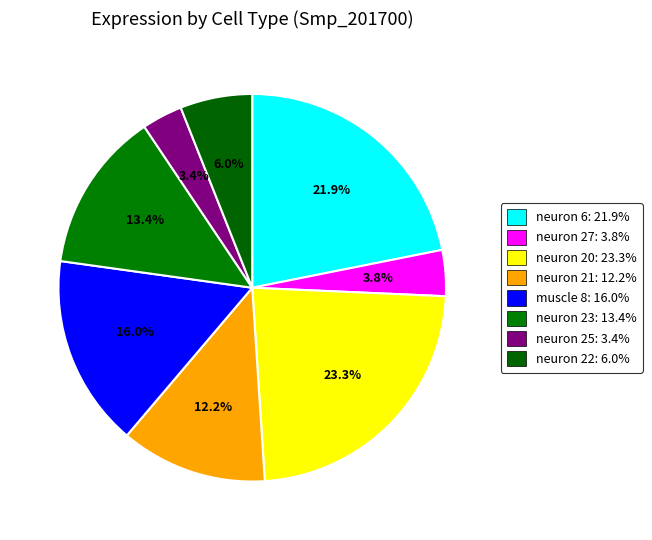

How many segments does this pie chart have?

8